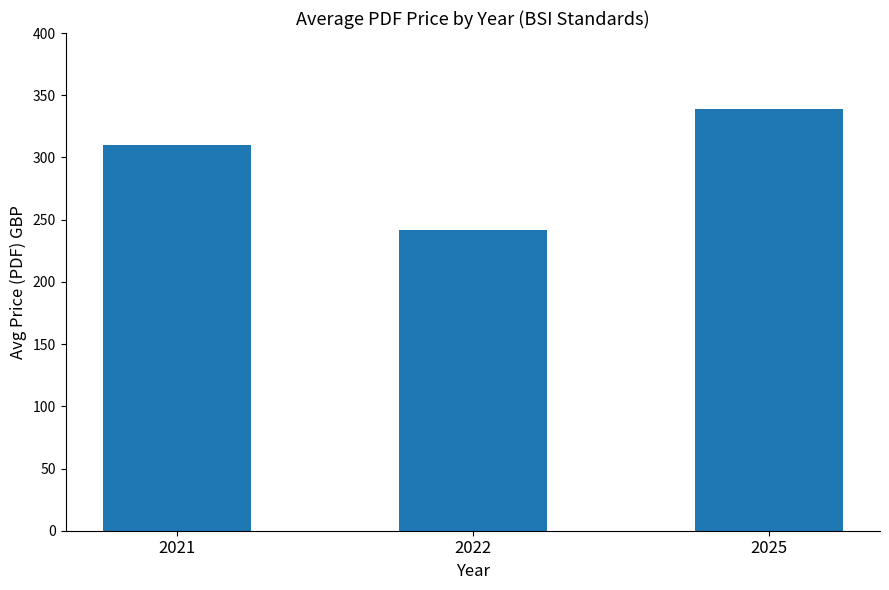

Does the chart contain any negative values?

No